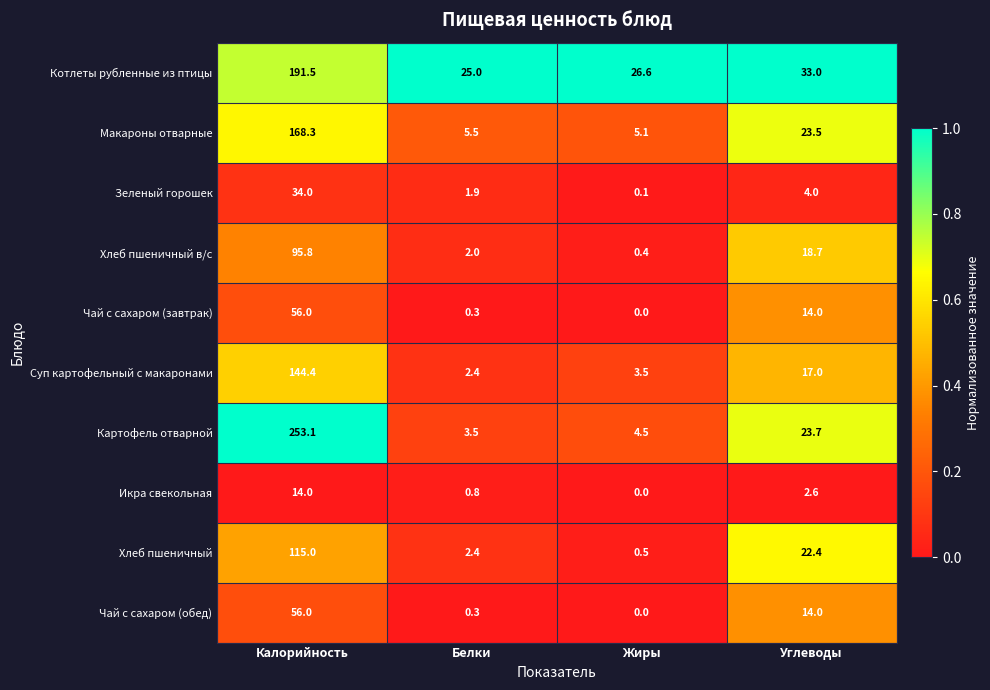

Which series has the largest range (max minus min)?

Картофель отварной